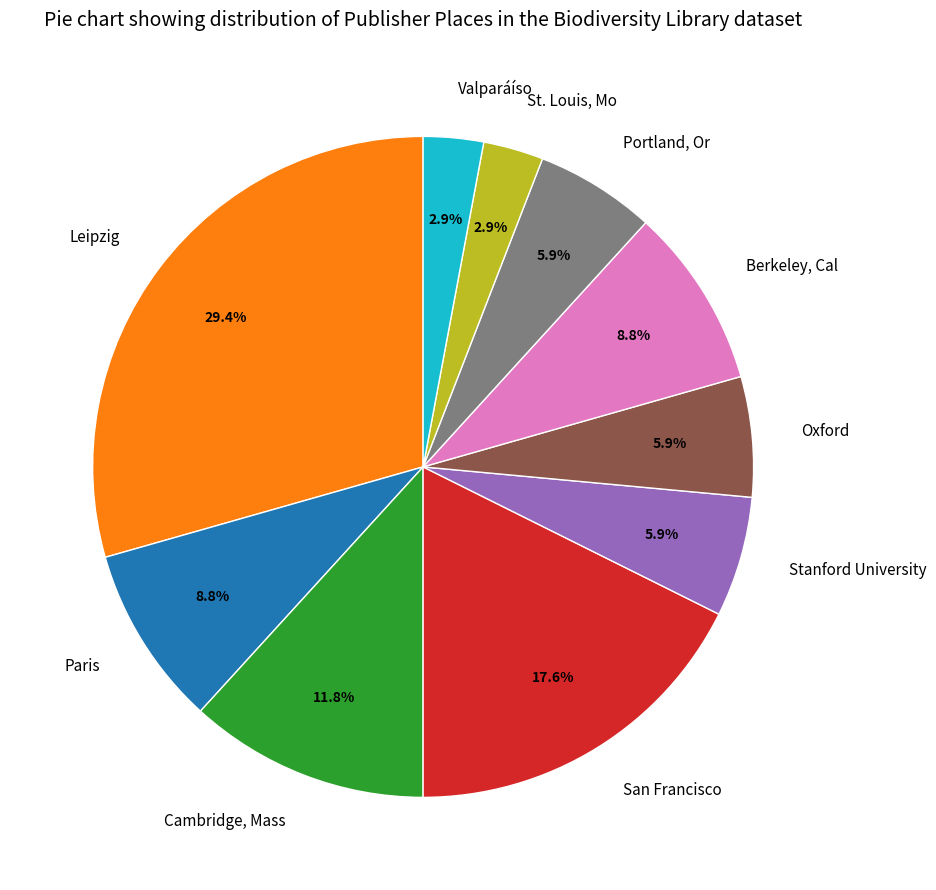

Which slice is the largest?

Leipzig